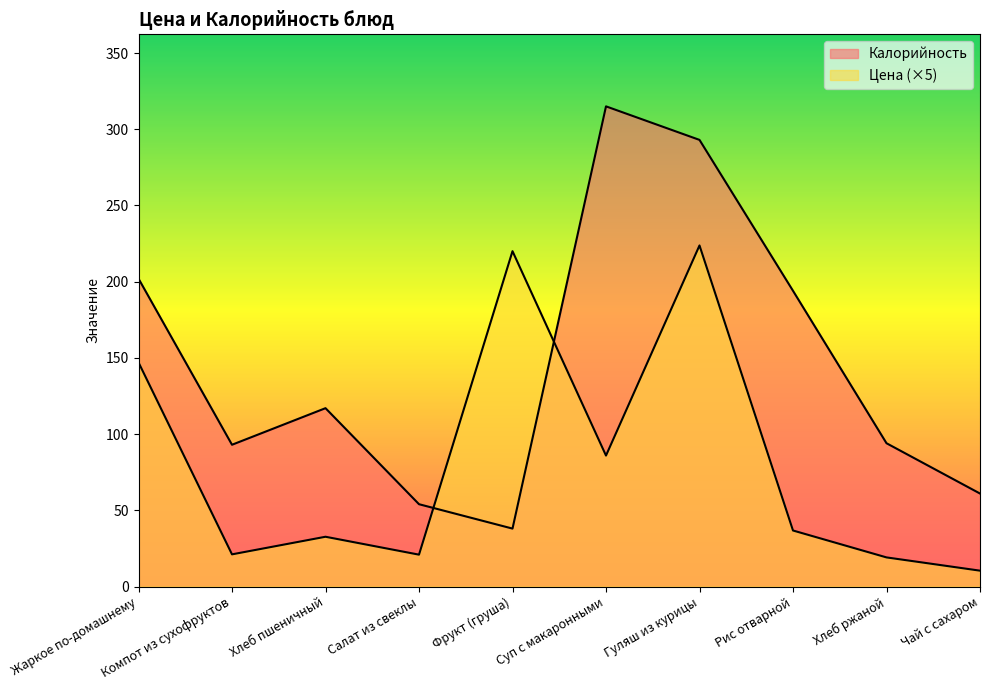

How many lines are shown in the chart?

2